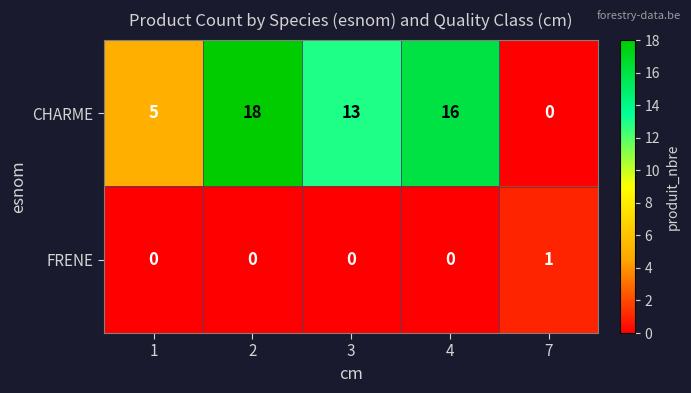

Reading left to right, list all the values displayed in this chart.

CHARME: 1=5	2=18	3=13	4=16	7=0
FRENE: 1=0	2=0	3=0	4=0	7=1